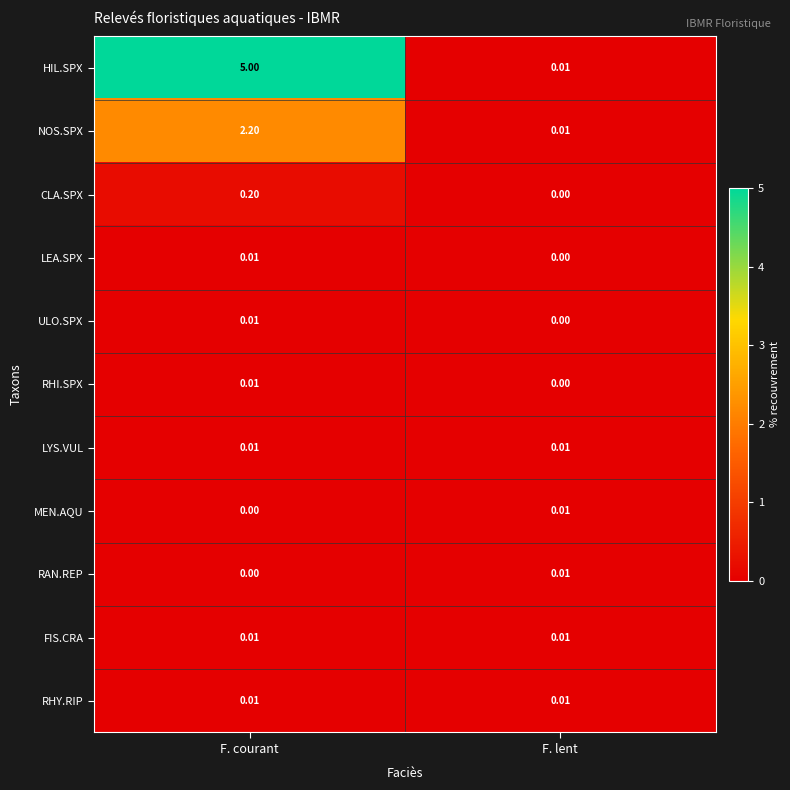

Is the value of MEN.AQU at F. lent greater than the value of CLA.SPX at F. courant?

No